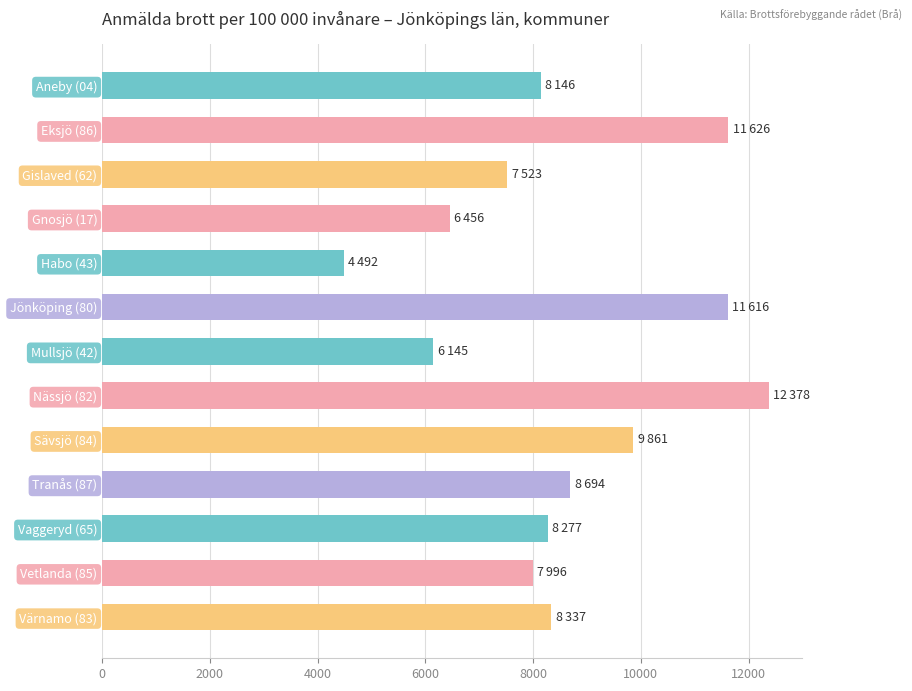

What is the difference between the maximum and minimum values?

7886.5